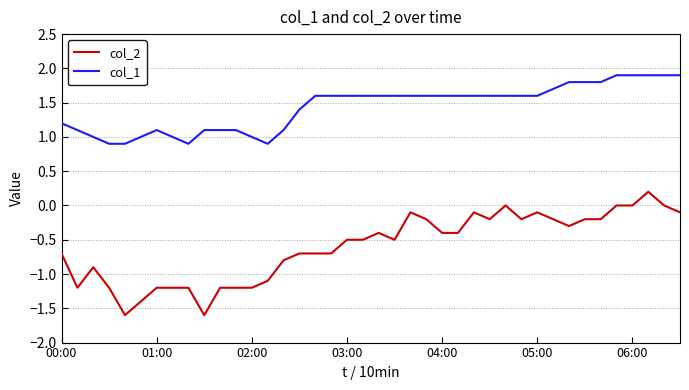

Rank the series by their maximum value, from lowest to highest.

col_2, col_1